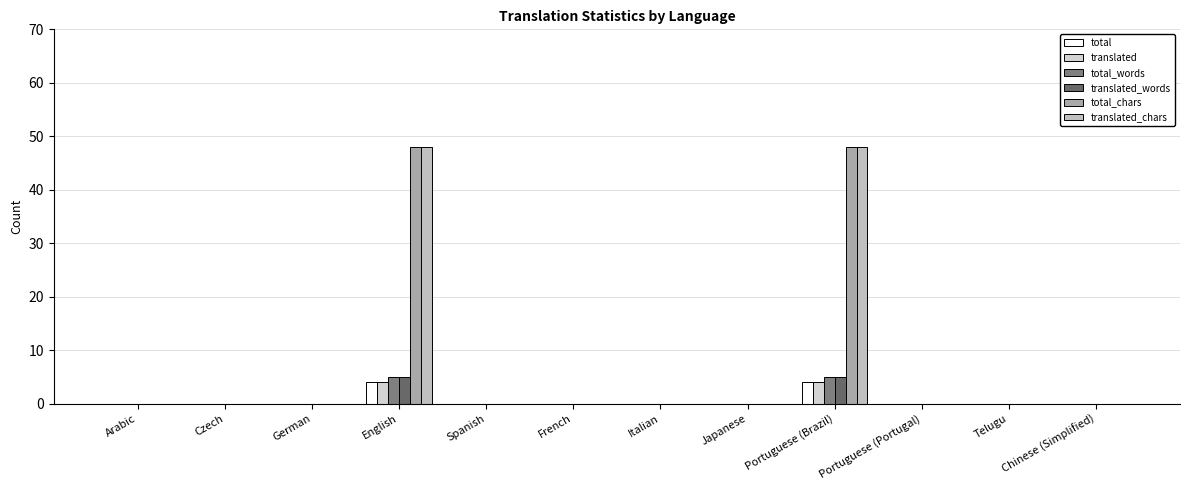

Does the chart contain stacked bars?

No